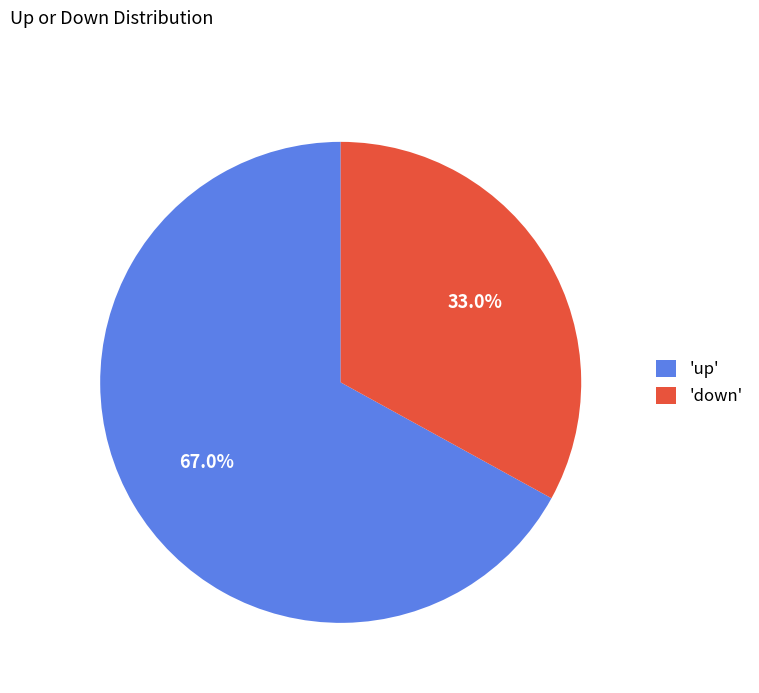

How many segments does this pie chart have?

2